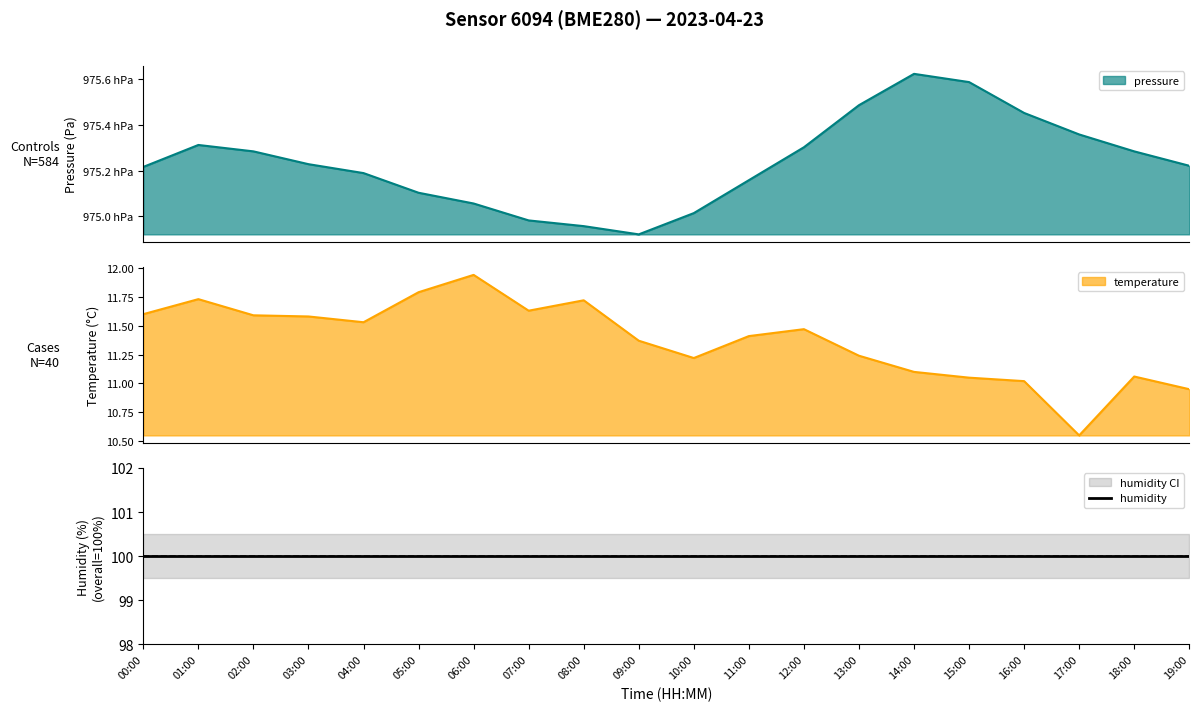

The temperature series shows 18.8 at 16:00. True or false?

False